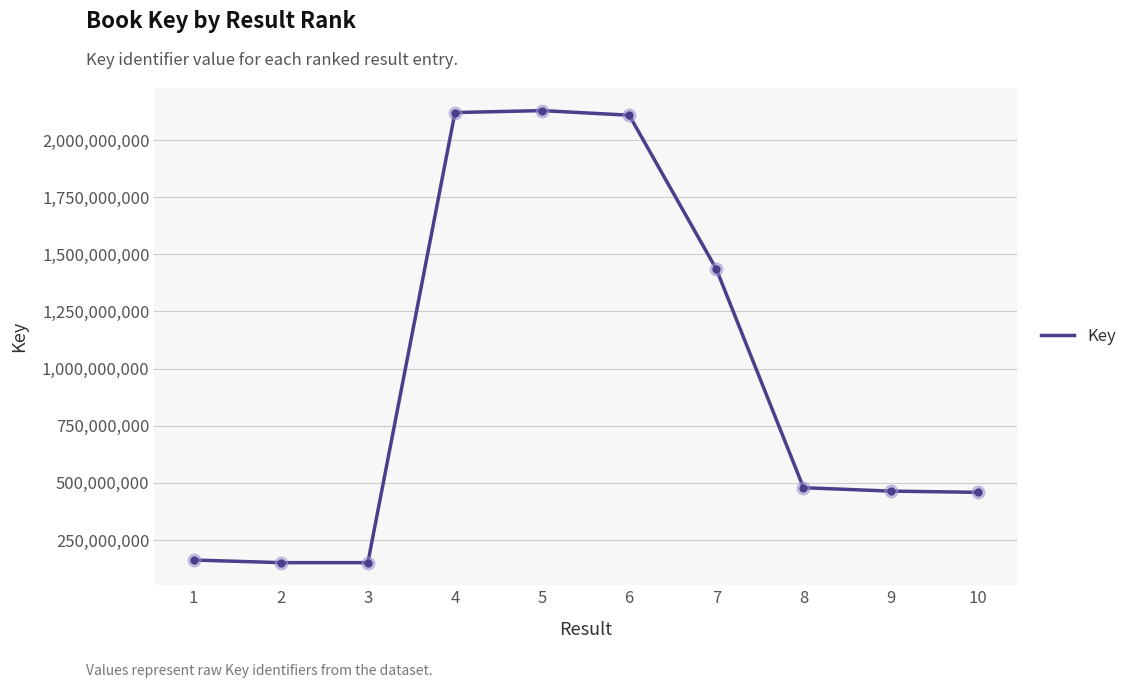

What is the change in value from 7 to 10?

-976275134